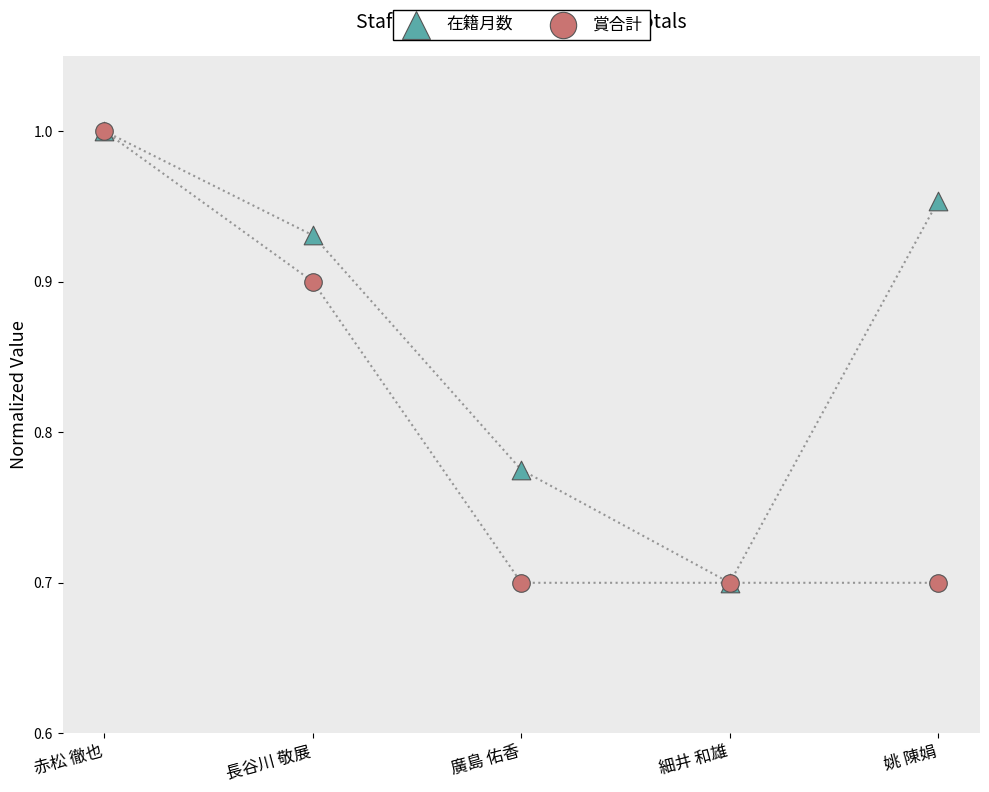

What are all the series names shown in the legend?

在籍月数, 賞合計